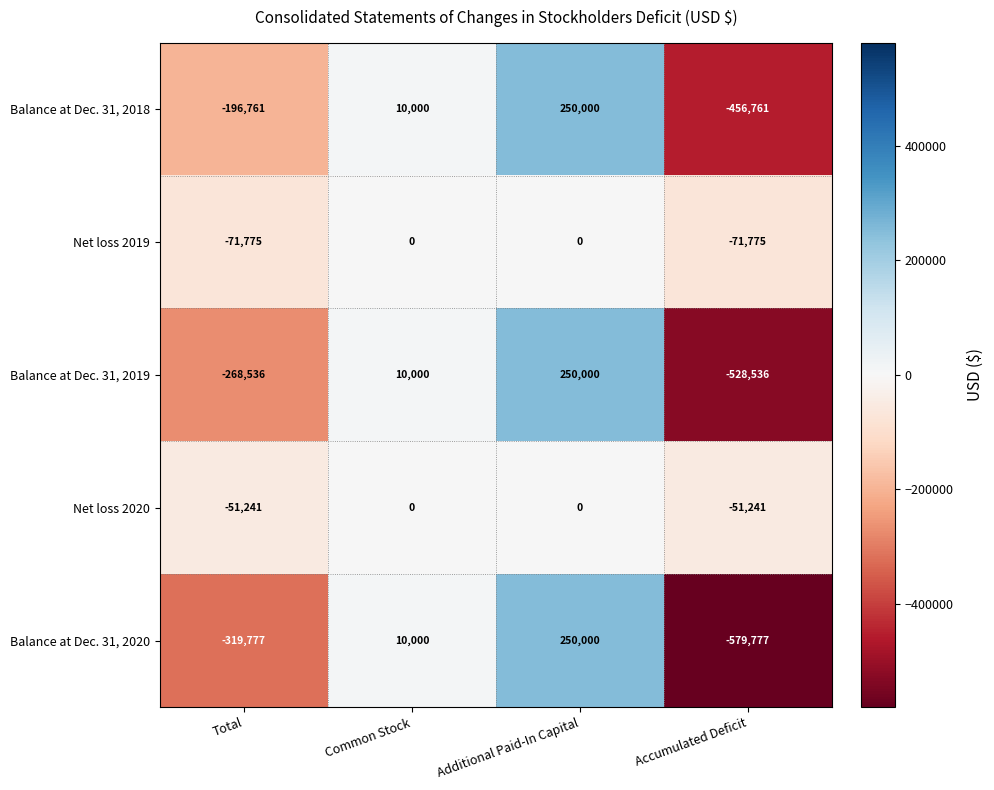

Reading right to left, extract all data points from this chart.

Balance at Dec. 31, 2018: Accumulated Deficit=-456761	Additional Paid-In Capital=250000	Common Stock=10000	Total=-196761
Net loss 2019: Accumulated Deficit=-71775	Additional Paid-In Capital=0	Common Stock=0	Total=-71775
Balance at Dec. 31, 2019: Accumulated Deficit=-528536	Additional Paid-In Capital=250000	Common Stock=10000	Total=-268536
Net loss 2020: Accumulated Deficit=-51241	Additional Paid-In Capital=0	Common Stock=0	Total=-51241
Balance at Dec. 31, 2020: Accumulated Deficit=-579777	Additional Paid-In Capital=250000	Common Stock=10000	Total=-319777